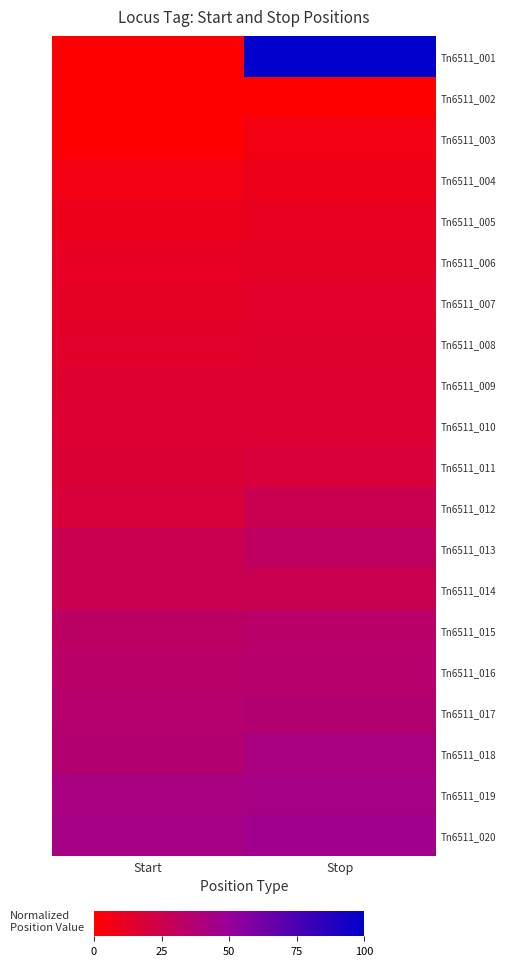

What is the spread (max minus min) of values at Stop?

99.7